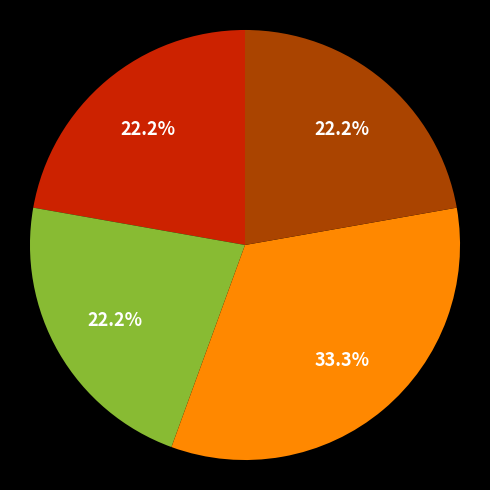

Is there any slice that represents more than half of the pie?

No